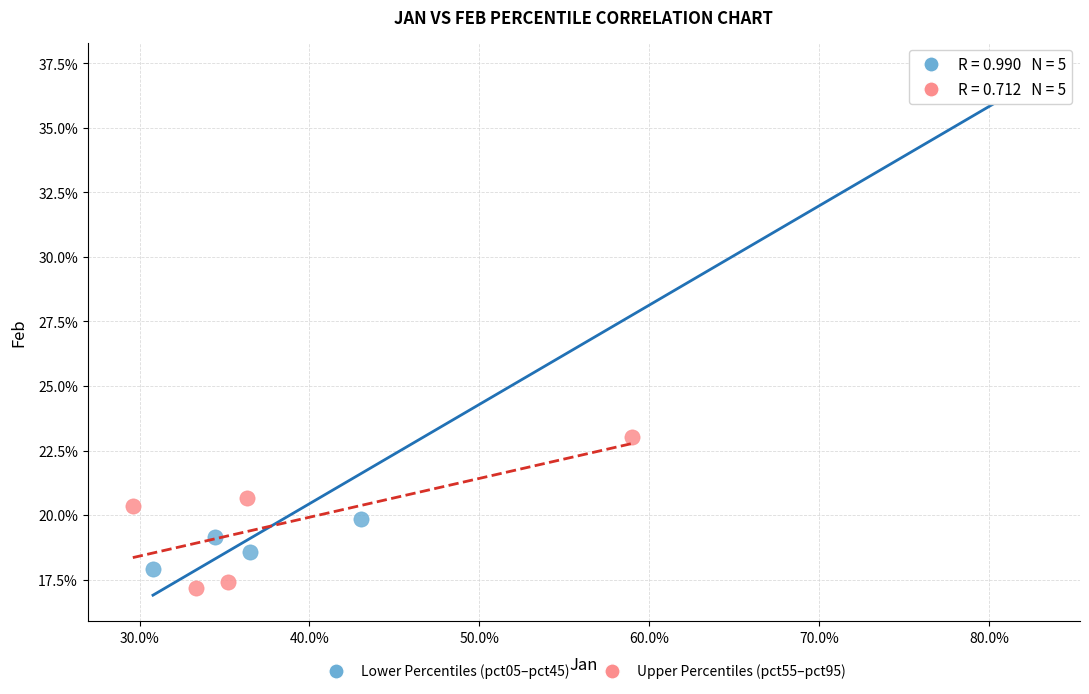

What are all the series names shown in the legend?

Lower Percentiles (pct05–pct45), Upper Percentiles (pct55–pct95)